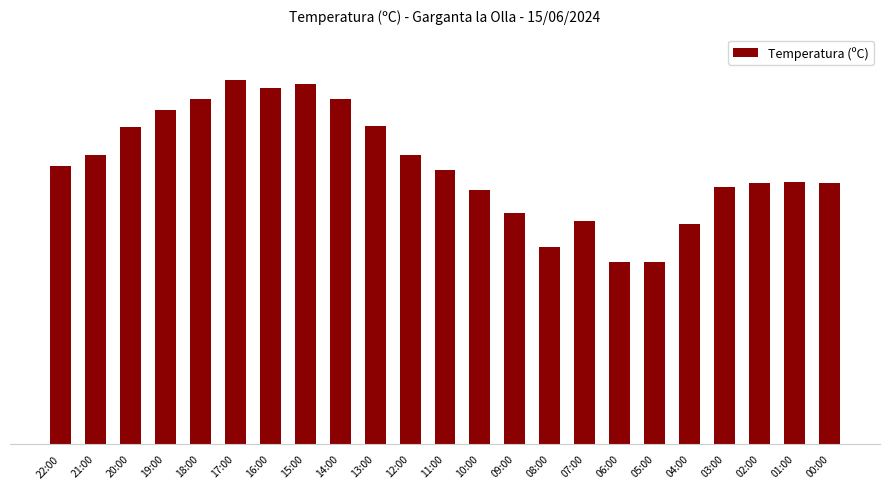

What is the value of the 12th bar from the left?

20.1